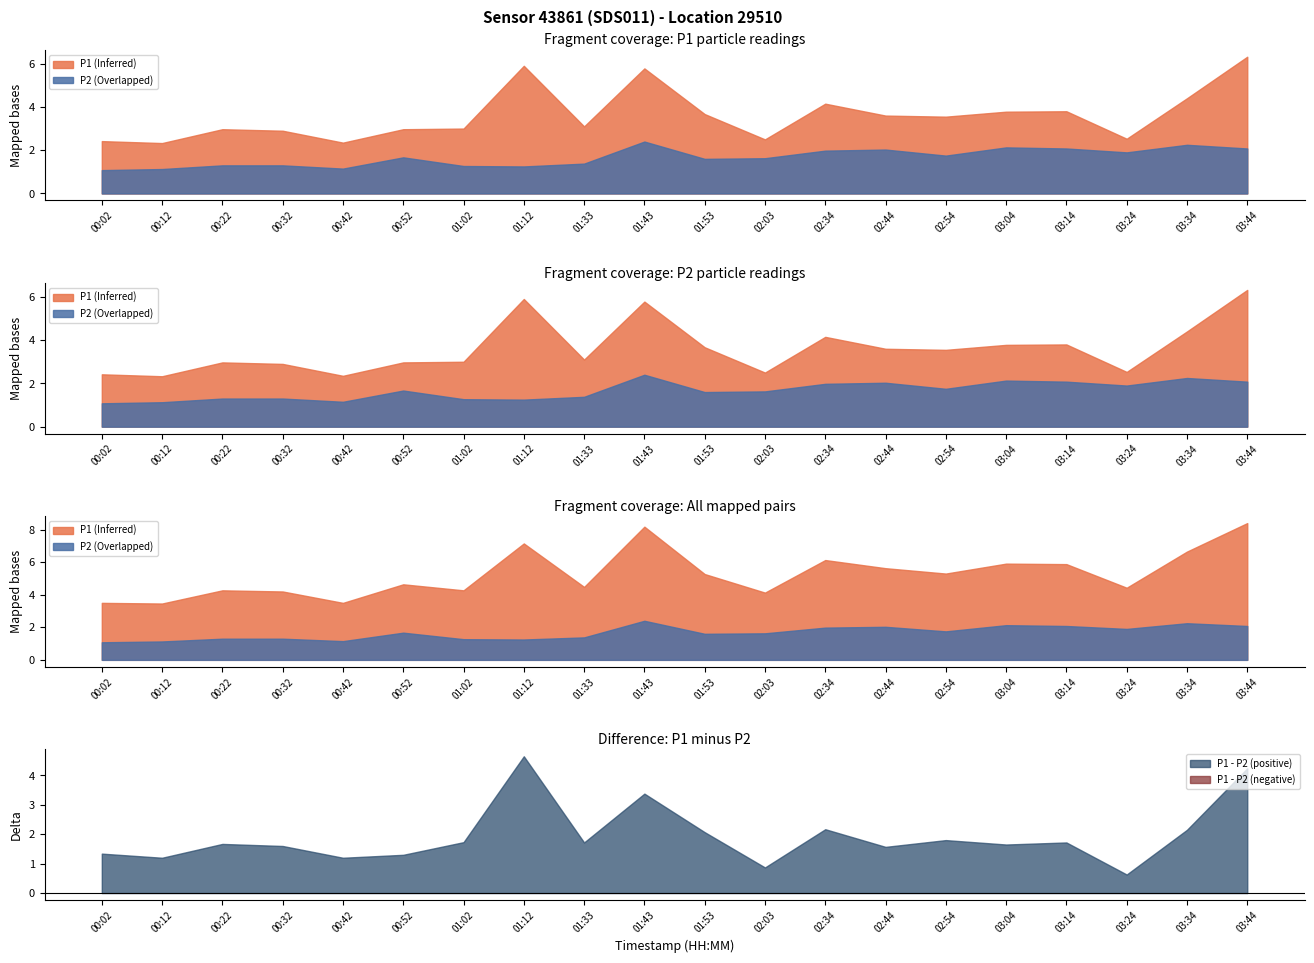

What is the label of the 3rd point from the right?

03:24